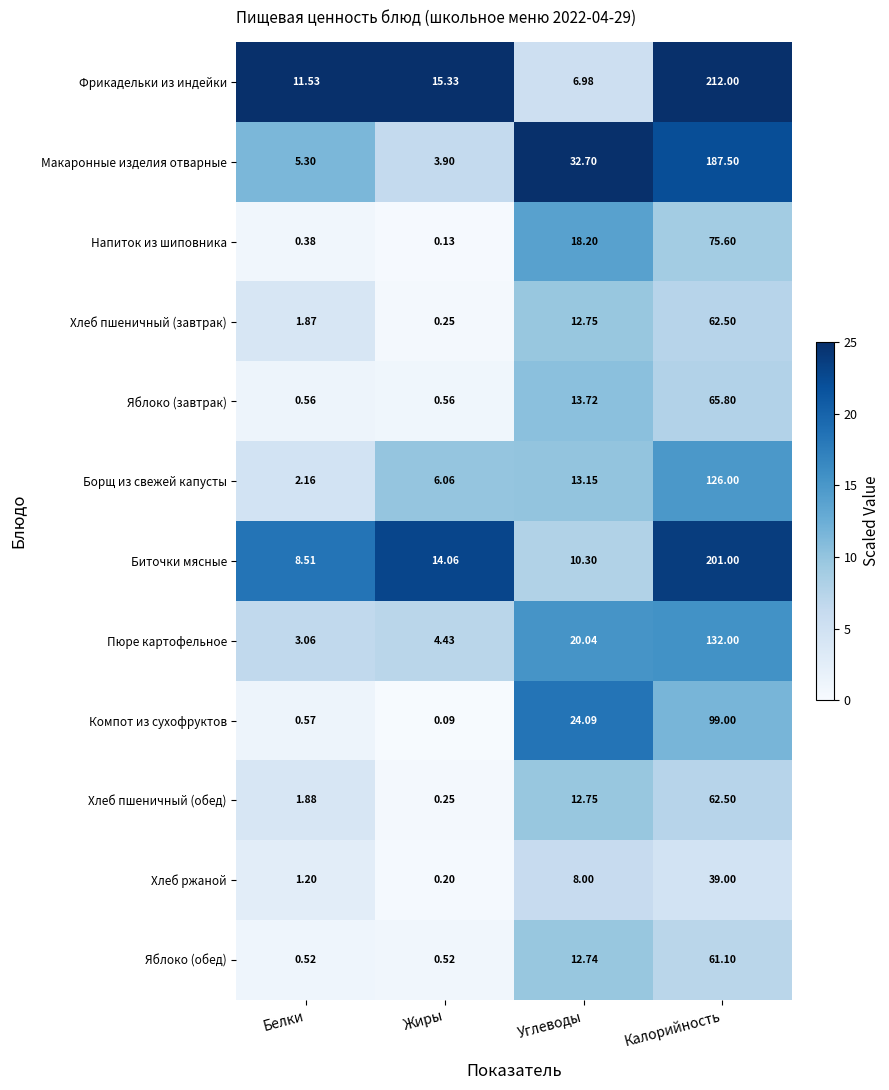

Which series has the widest spread of values?

Фрикадельки из индейки